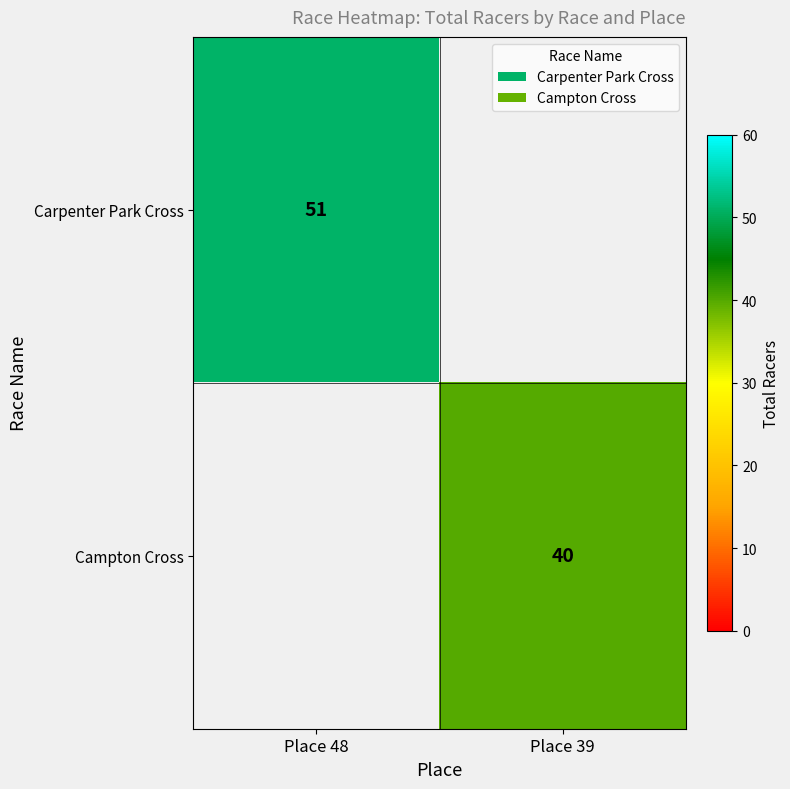

Is it true that Campton Cross equals 40 at Place 39?

True